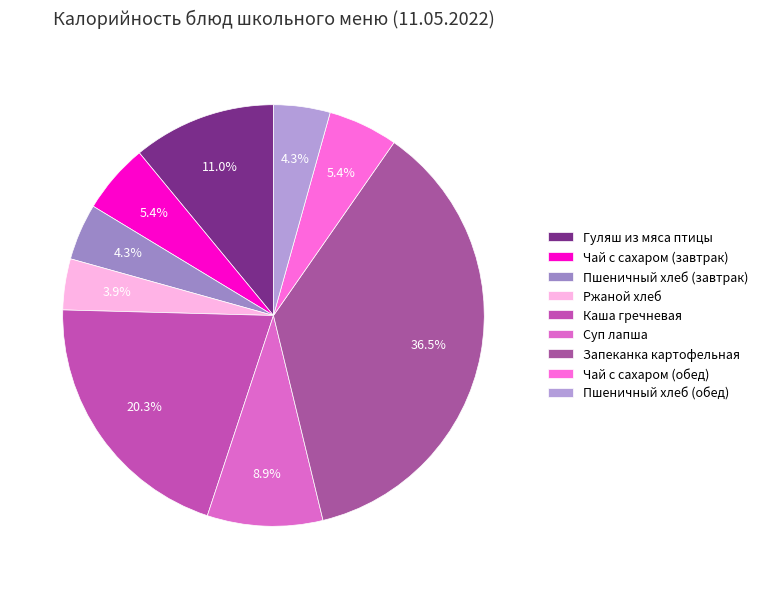

To the nearest percent, what is the difference between the largest and smallest slice percentages?

33%